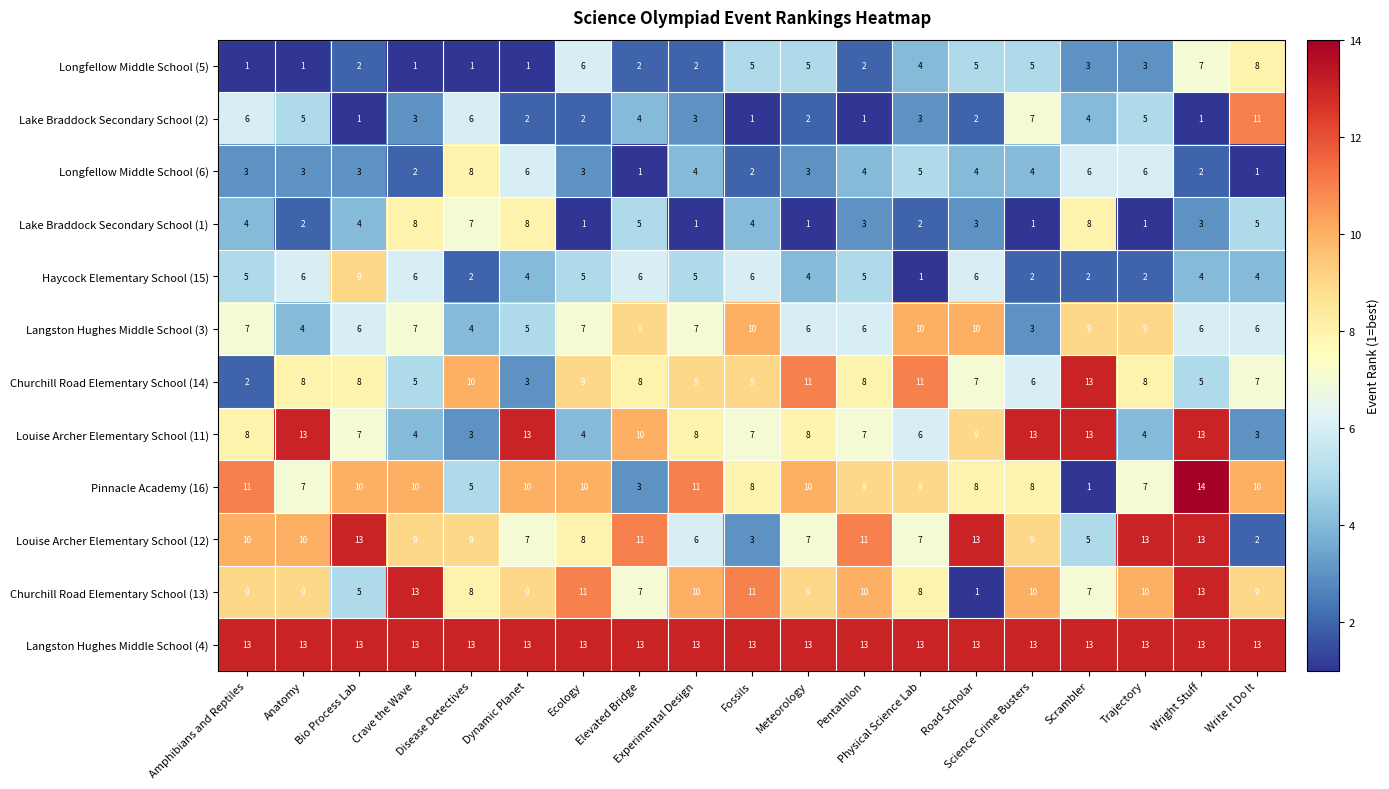

Which series has the largest range (max minus min)?

Pinnacle Academy (16)